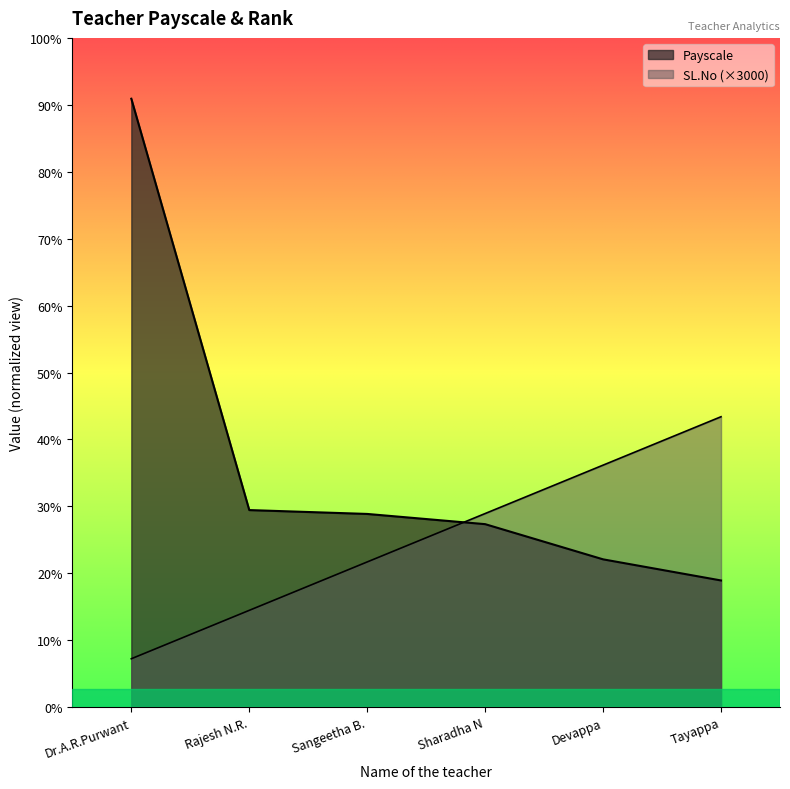

List the labels in order of Payscale value, largest first.

Dr.A.R.Purwant, Rajesh N.R., Sangeetha B., Sharadha N, Devappa, Tayappa